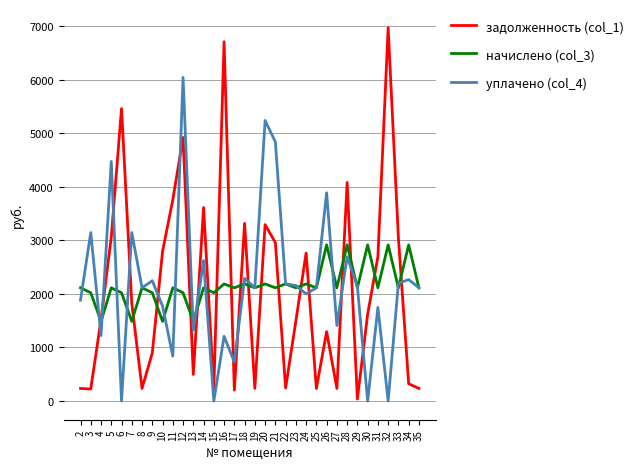

What is the spread (max minus min) of values at 32?

6970.6